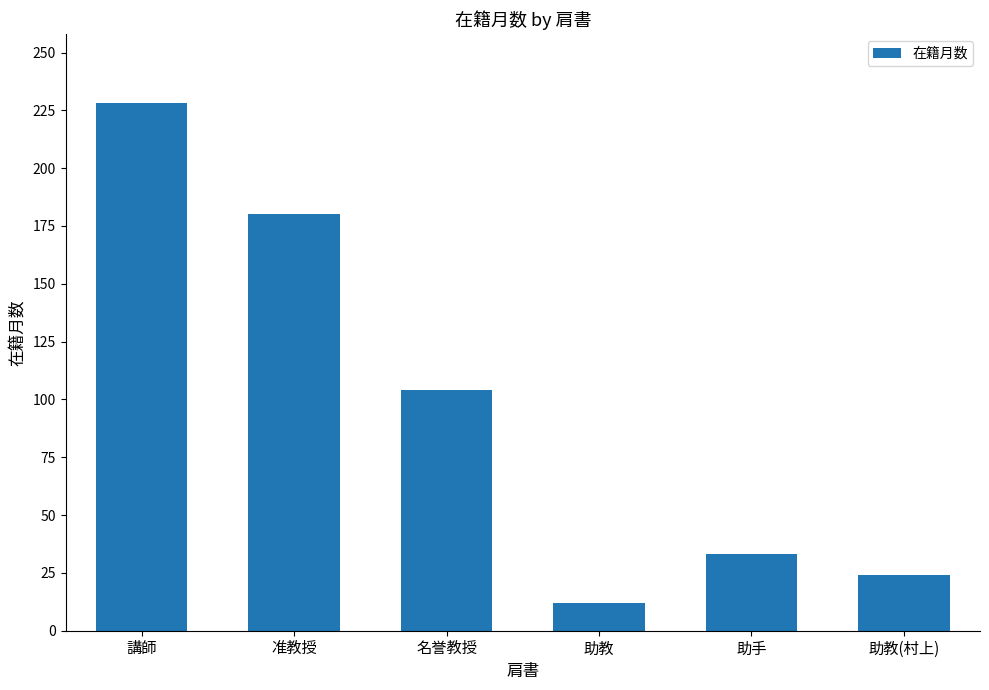

Does the chart contain any negative values?

No